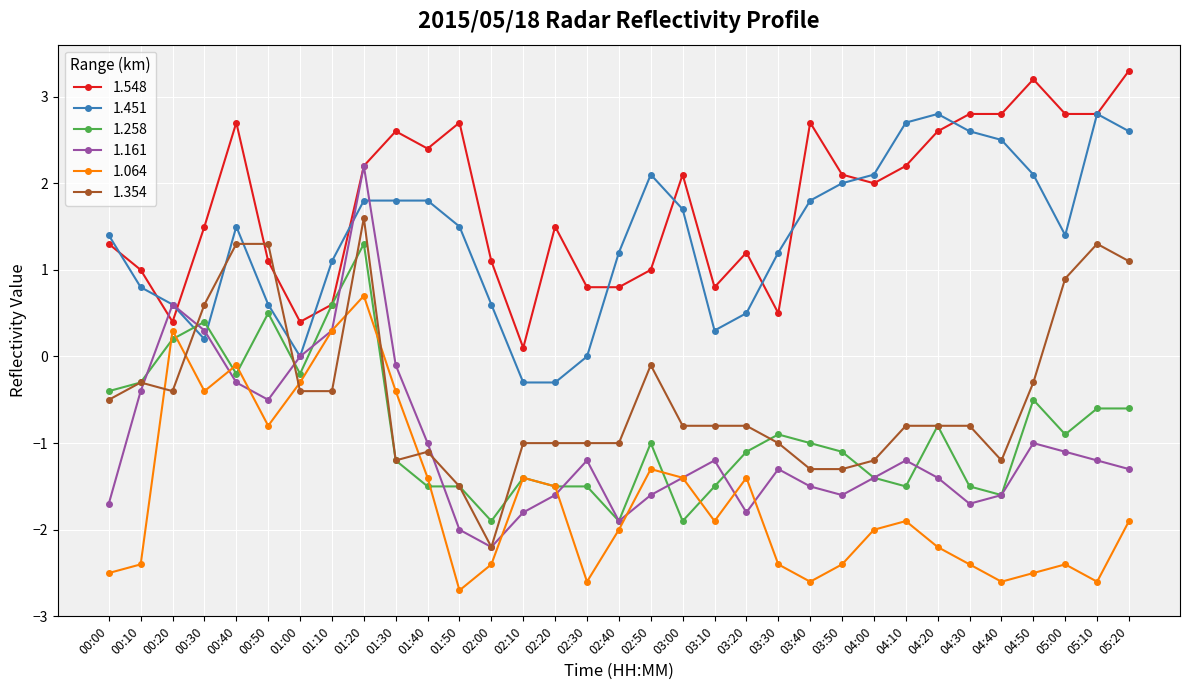

The value of 1.451 at 00:00 is 0.6. True or false?

False